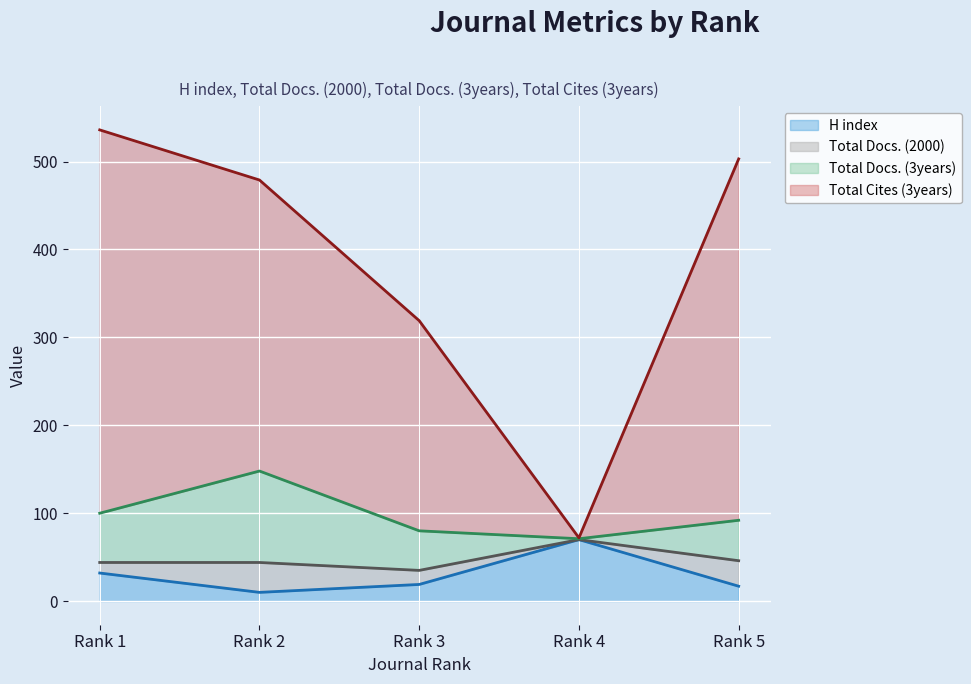

Rank the series at Rank 3 from lowest to highest value.

H index (line), Total Docs. (2000) (line), Total Docs. (3years) (line), Total Cites (3years) (line)